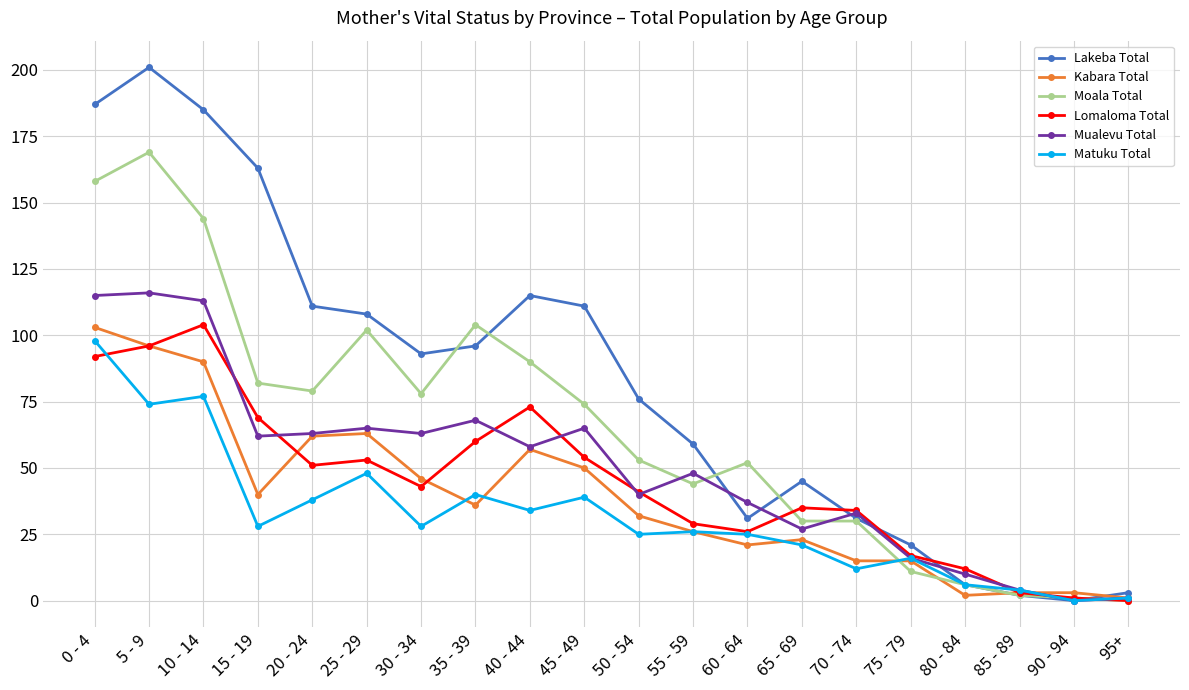

How many categories are shown in the chart?

20